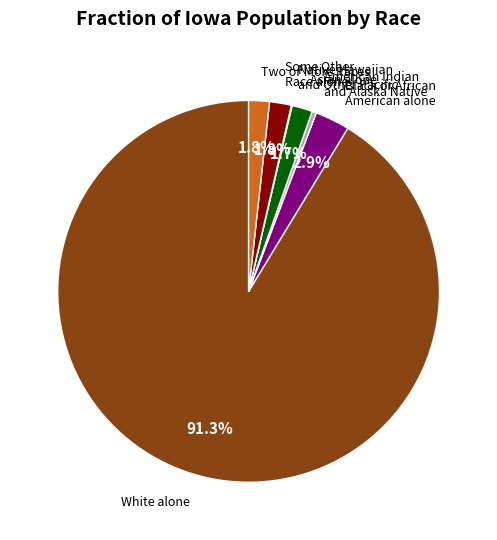

Is there a majority slice in this chart?

Yes